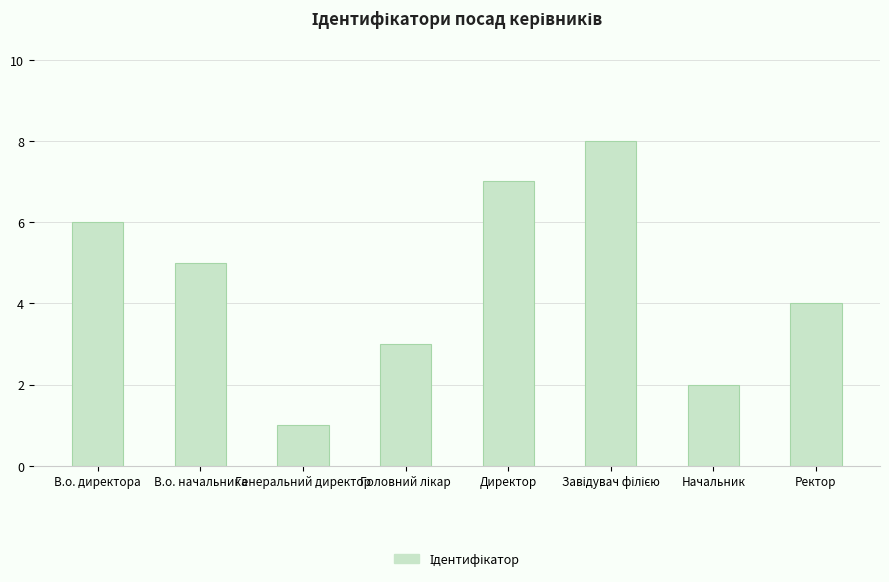

True or false: the data shows 2 at Начальник.

True